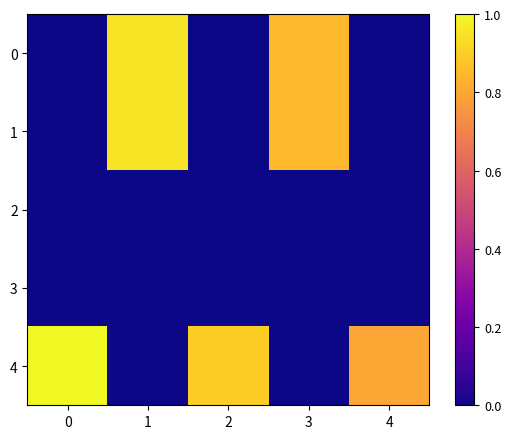

Reading left to right, transcribe all the data shown in this chart.

0: 0=0.0	1=0.9	2=0.0	3=0.8	4=0.0
1: 0=0.0	1=0.9	2=0.0	3=0.8	4=0.0
2: 0=0.0	1=0.0	2=0.0	3=0.0	4=0.0
3: 0=0.0	1=0.0	2=0.0	3=0.0	4=0.0
4: 0=1.0	1=0.0	2=0.9	3=0.0	4=0.8